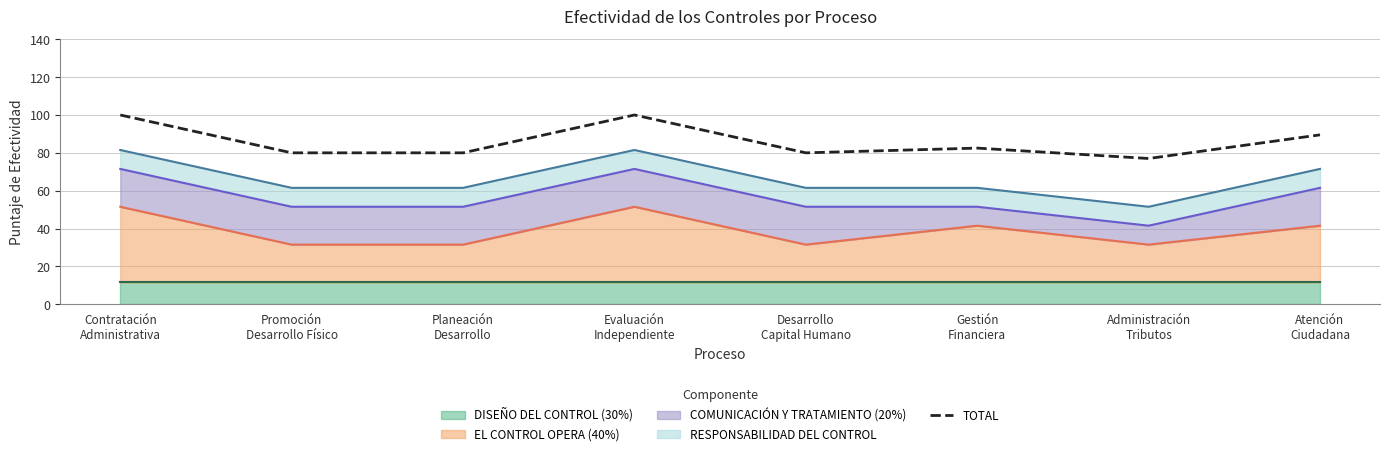

What is the label of the 6th point from the left?

Gestión
Financiera